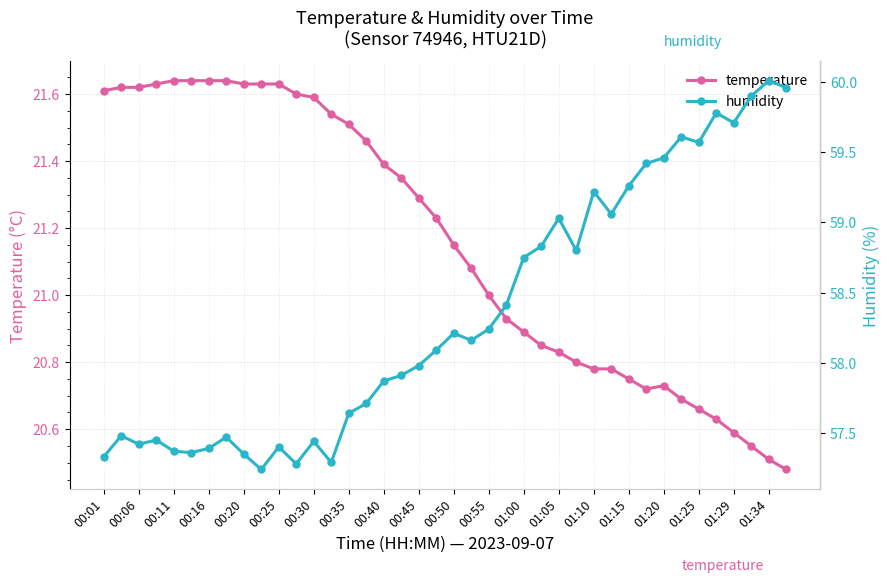

How many categories are shown in the chart?

40